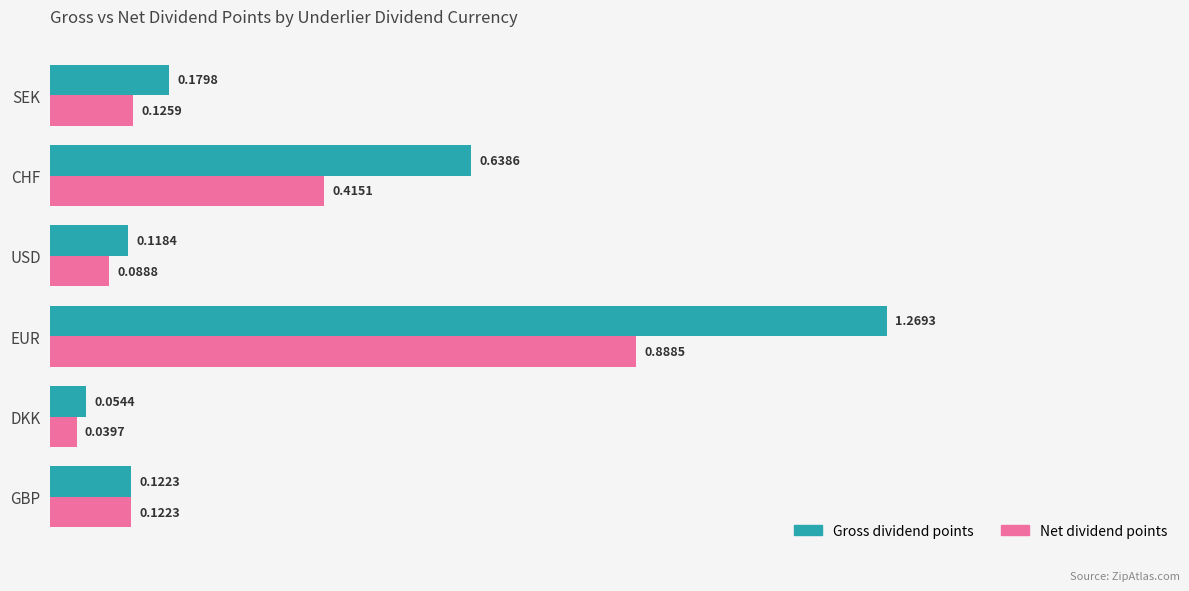

Rank the categories by Net dividend points value from highest to lowest.

EUR, CHF, SEK, GBP, USD, DKK